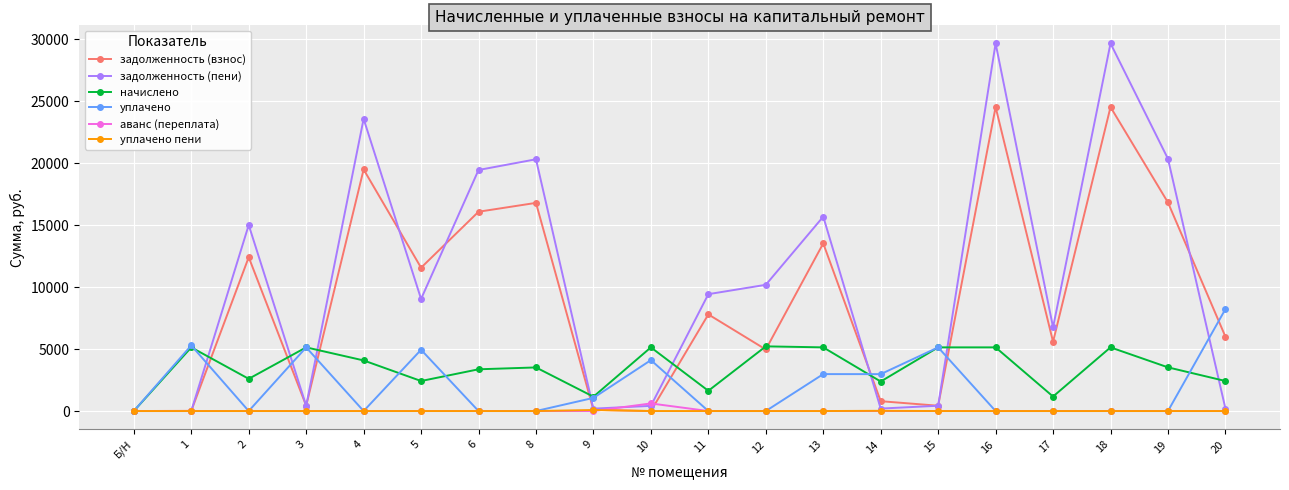

After their last crossing, which series has the higher values: уплачено or задолженность (пени)?

уплачено